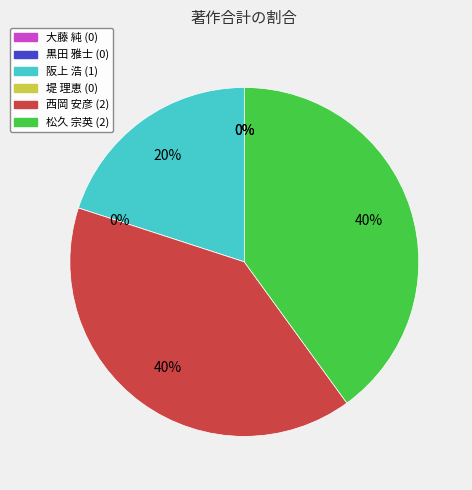

To the nearest percent, what is the difference between the largest and smallest slice percentages?

40%